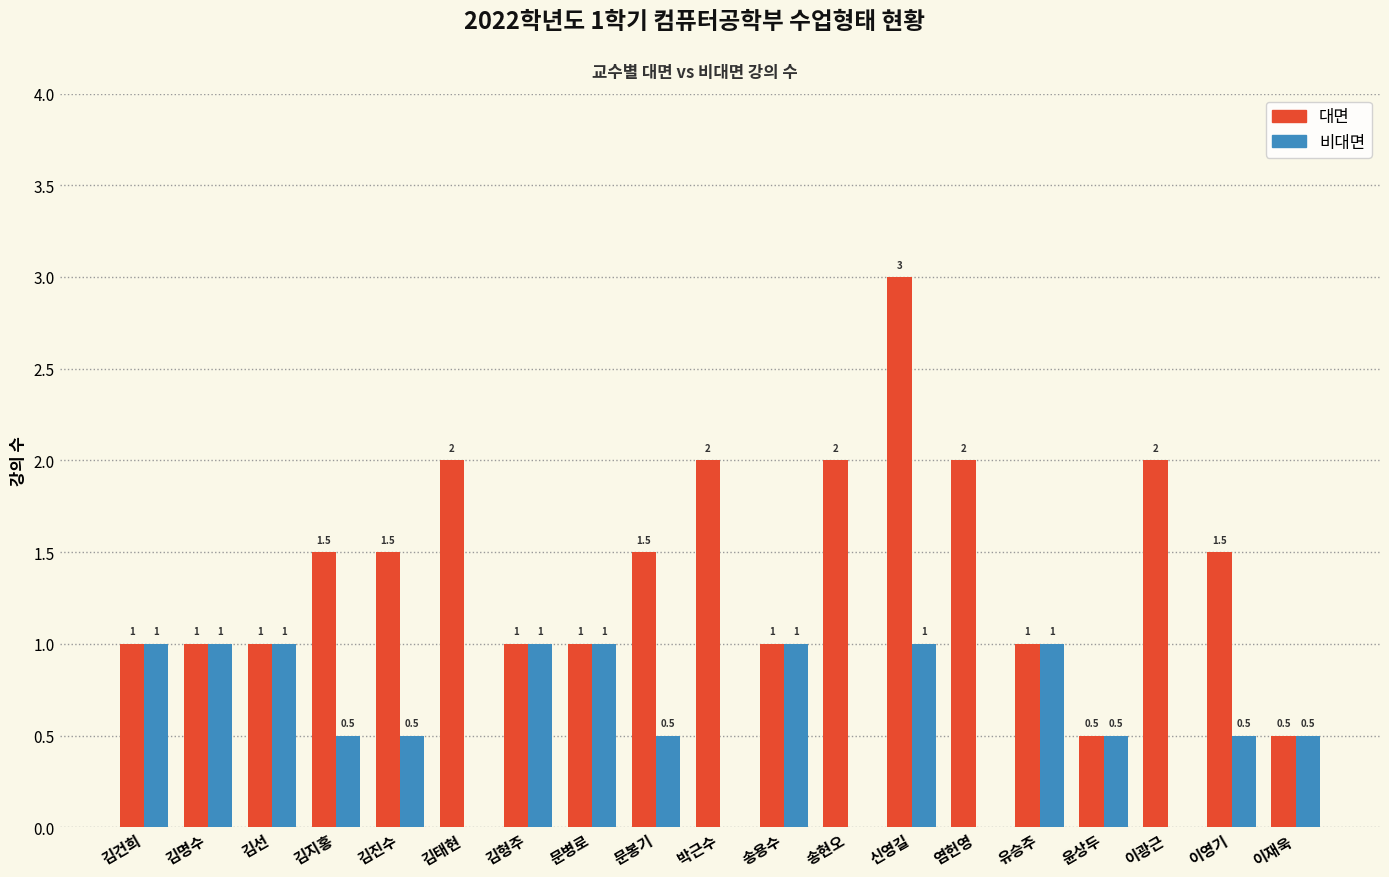

What is the maximum value for 비대면?

1.0